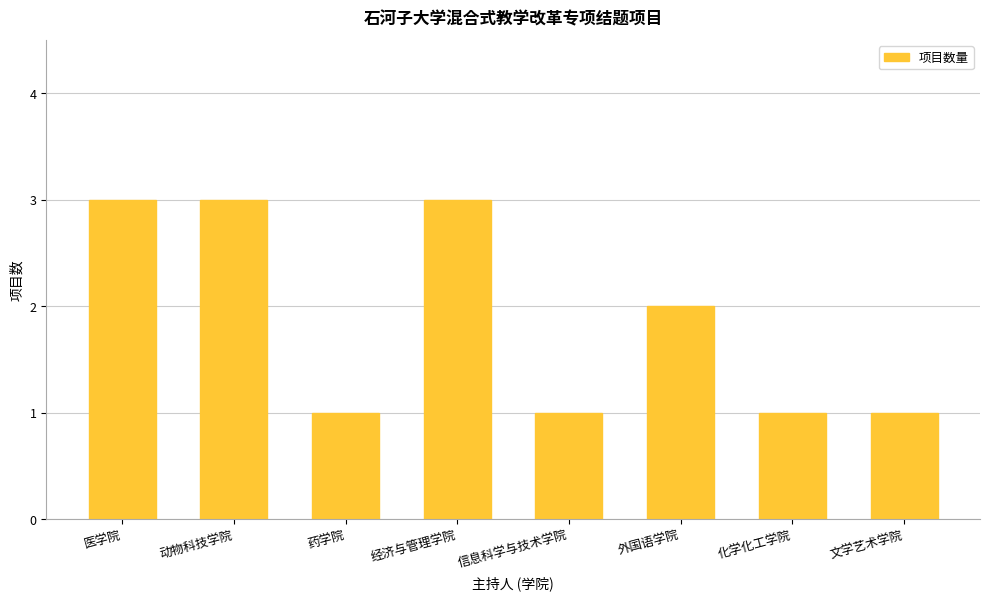

How many bars are there in total?

8